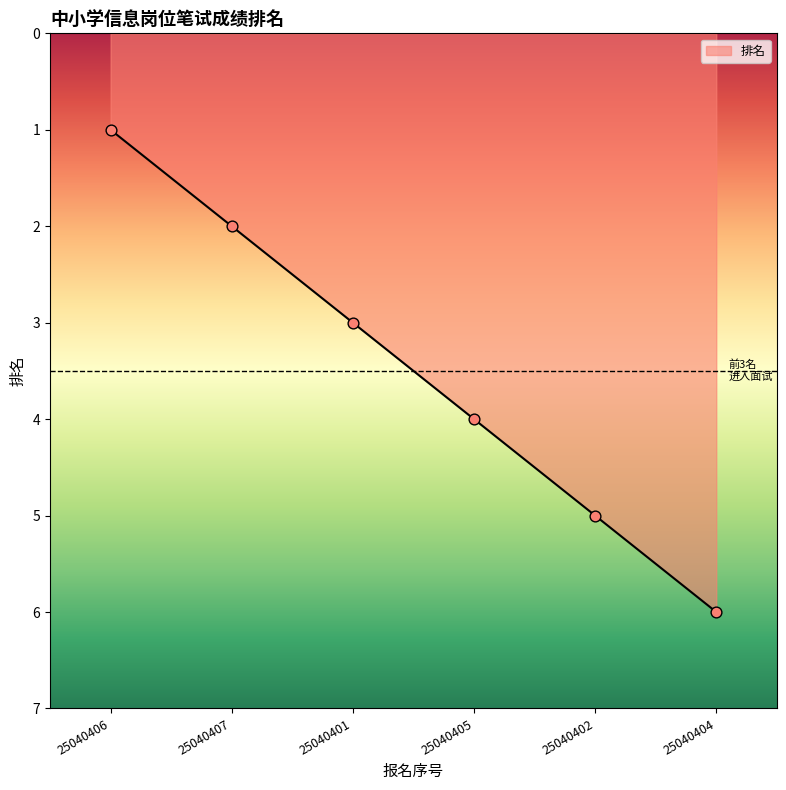

Approximately how many times larger is the value at 25040406 compared to 25040402?

0.2